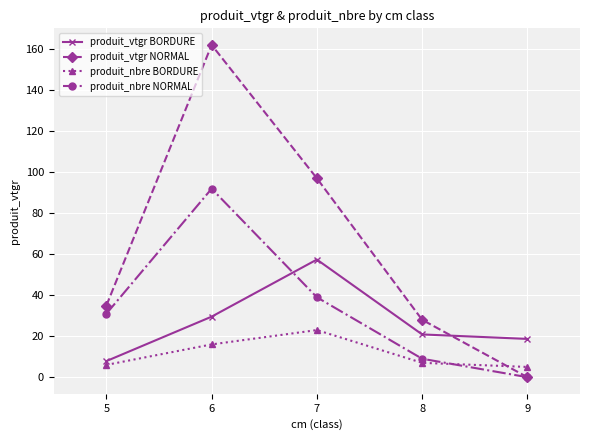

Where is the first local maximum for produit_nbre BORDURE?

7